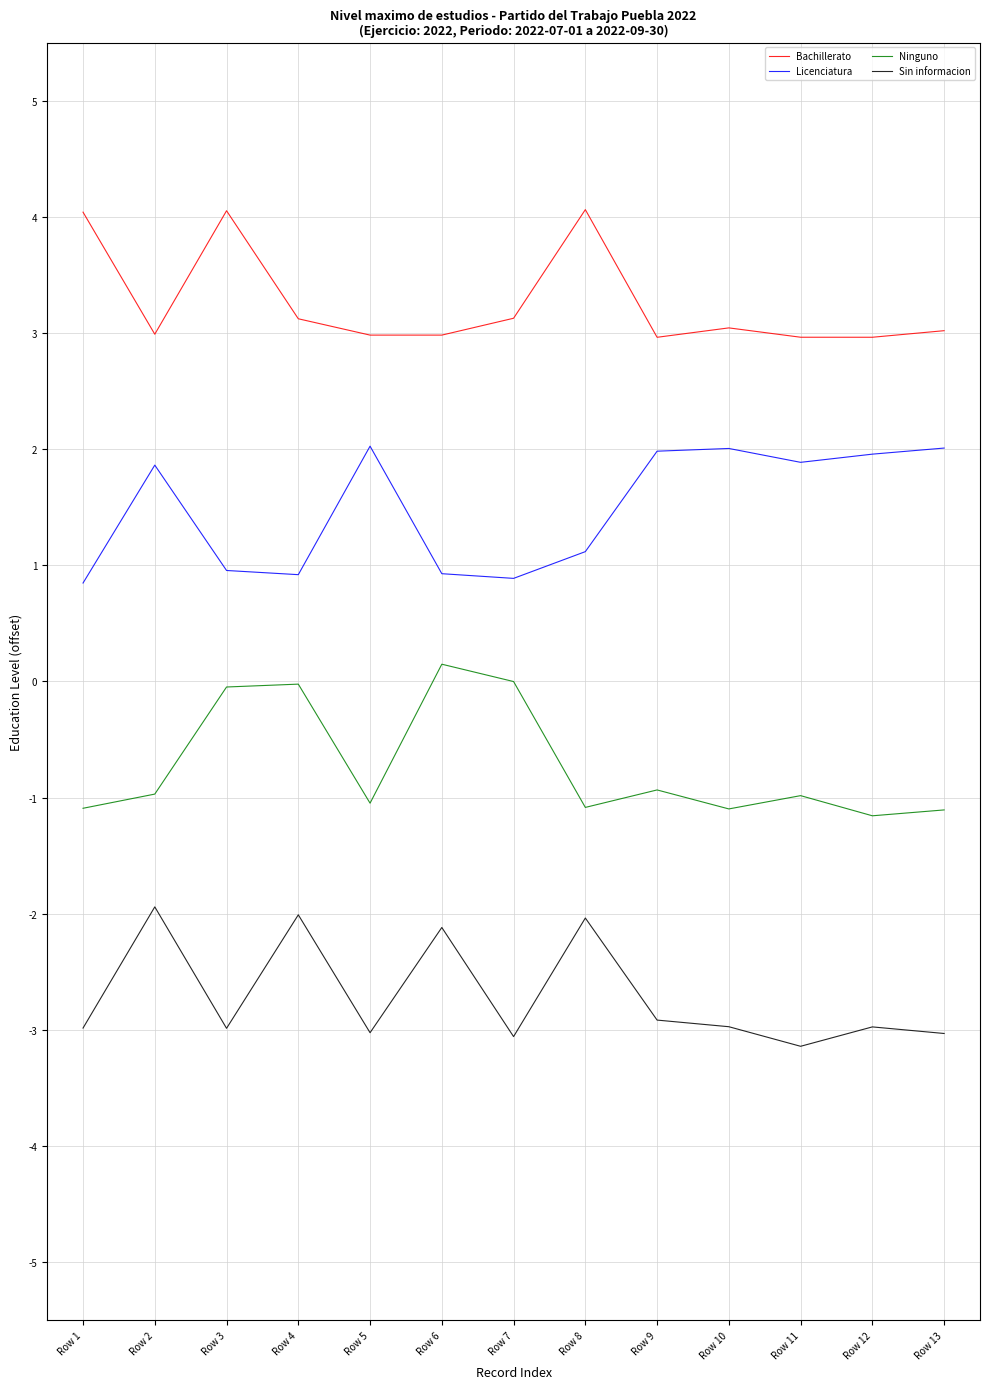

What is the minimum value for Licenciatura?

0.8